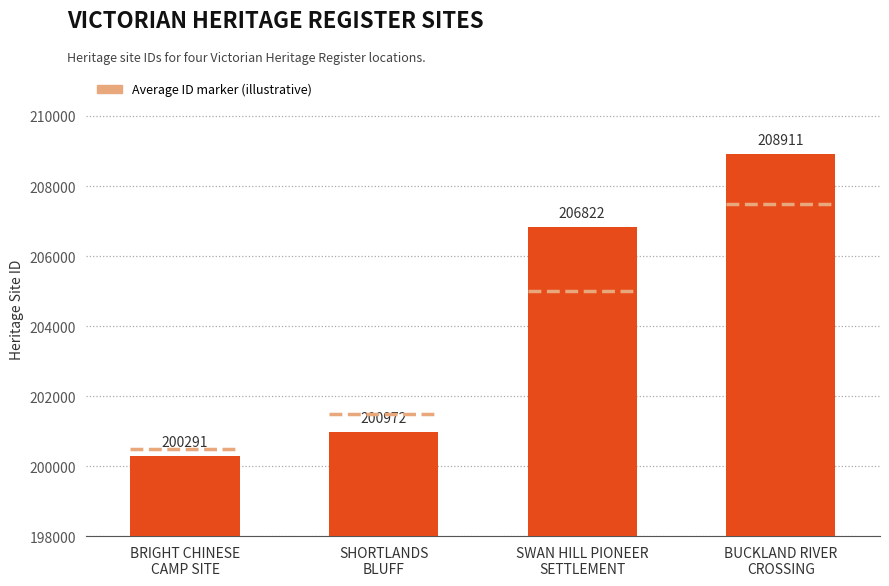

Are the bars horizontal?

No